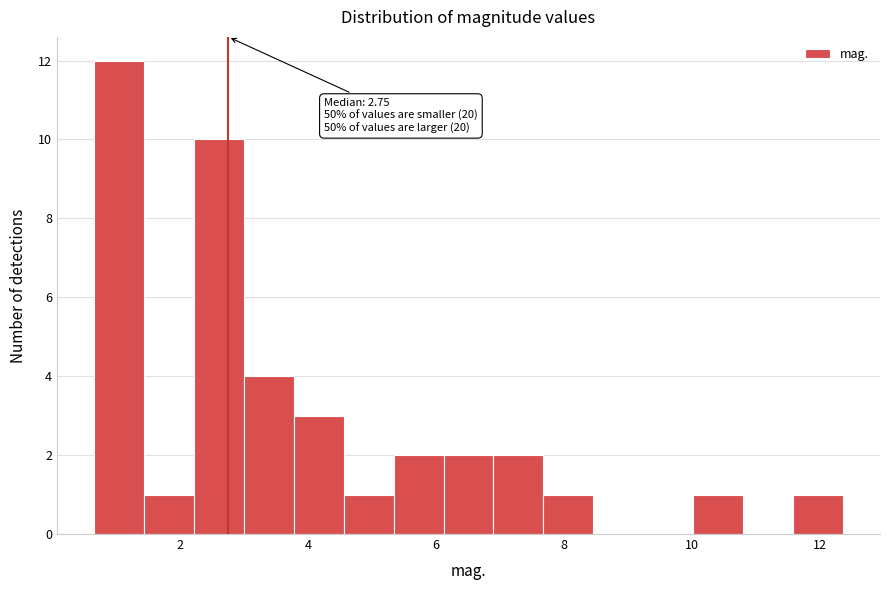

Read against the x-axis, roughly where is the centre of the tallest bar?

1.0